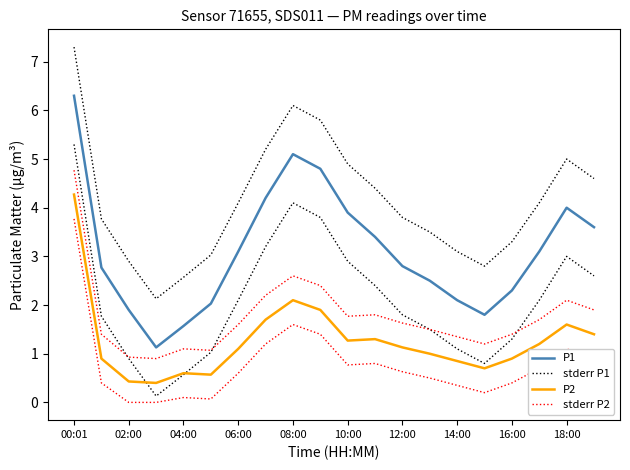

Which series has the largest total across all categories?

stderr P1